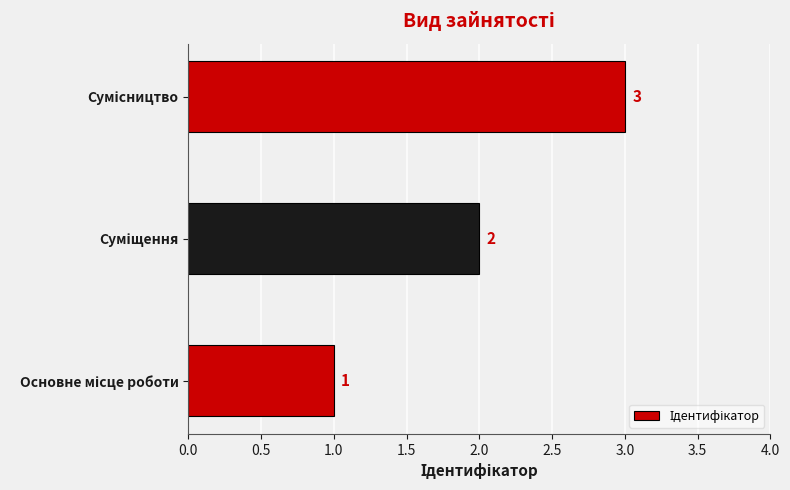

What is the maximum value shown in the chart?

3